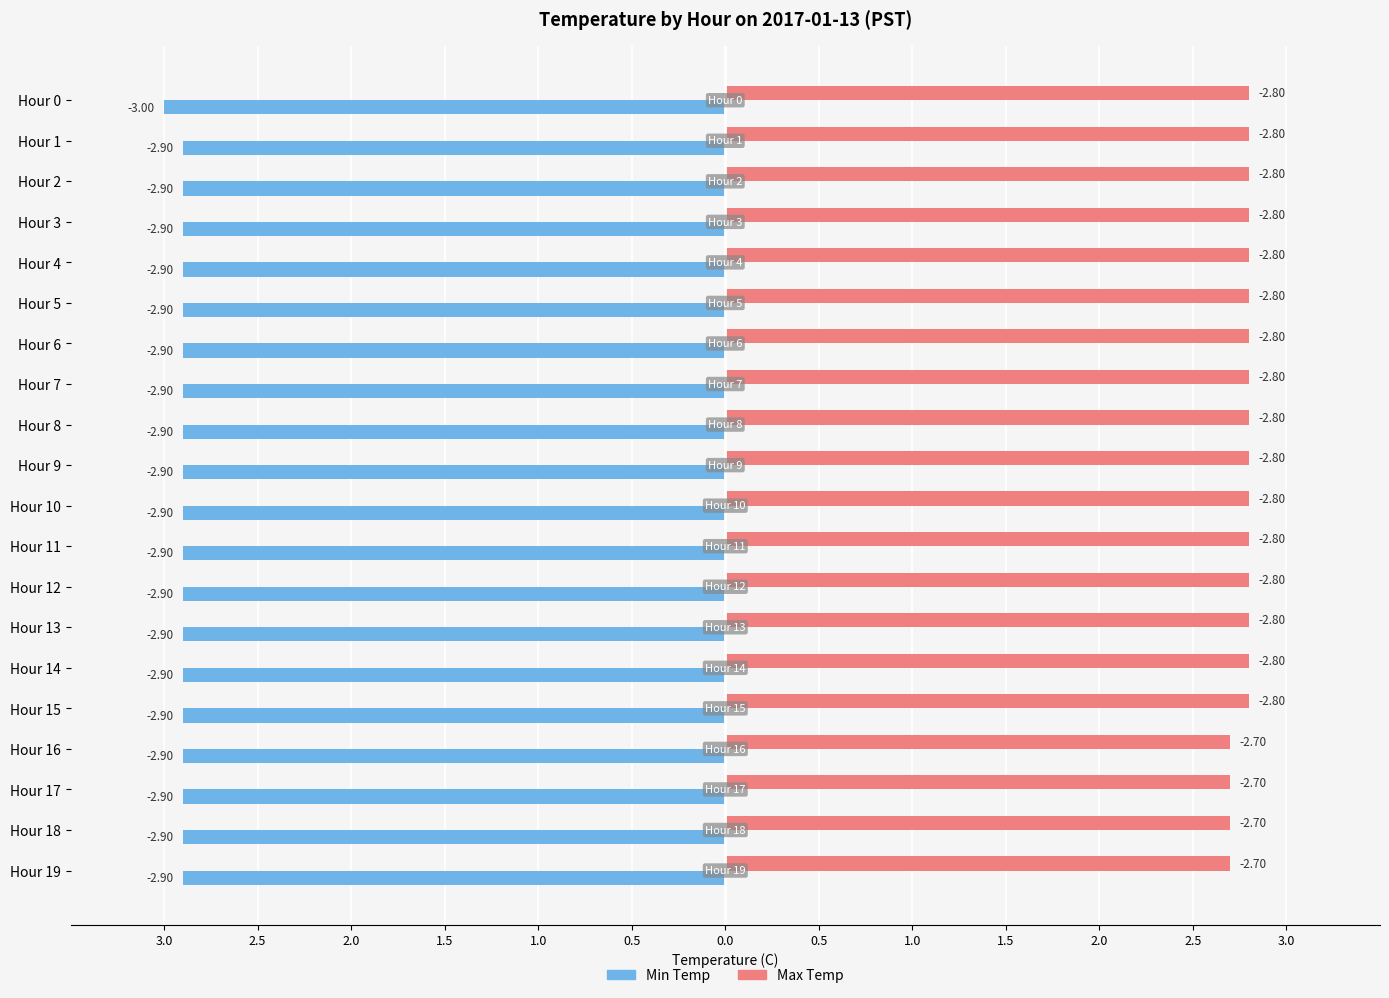

How many bars are there in total?

40